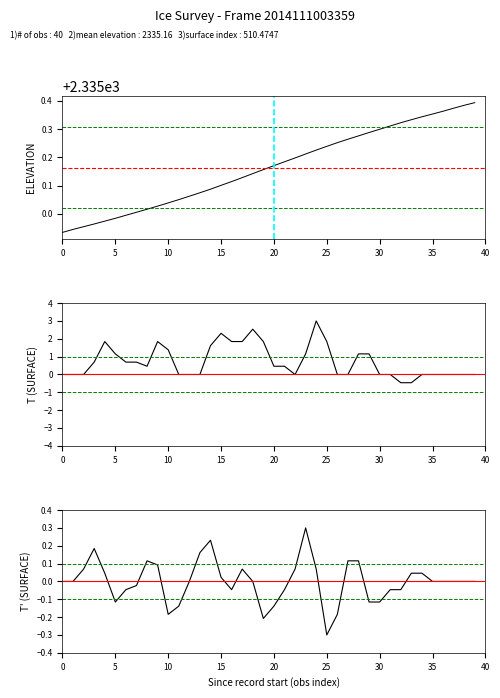

Between 37 and 31, which is larger?

37